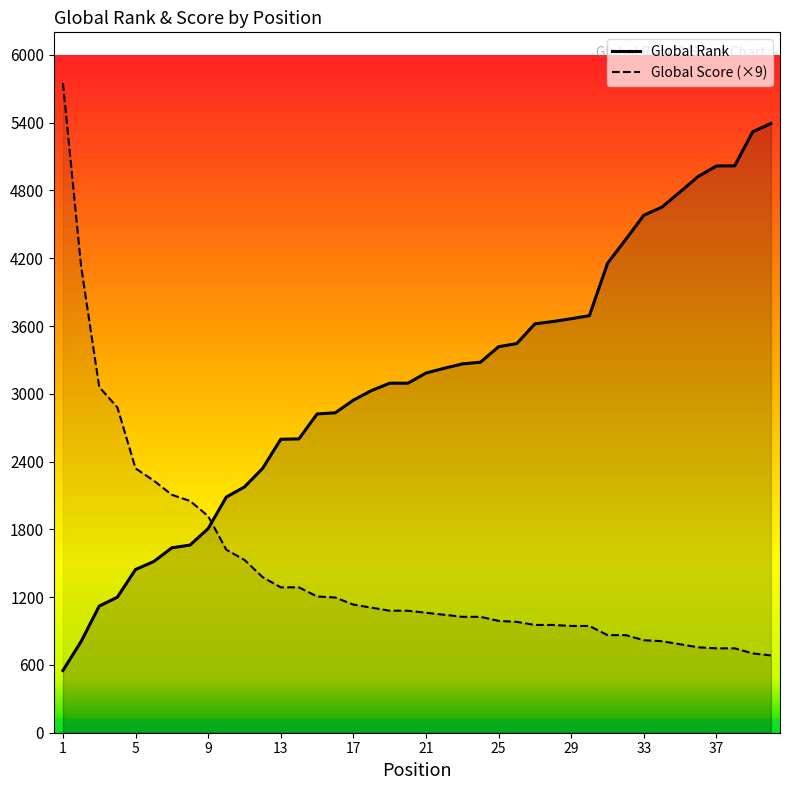

How many intersections are there between Global Rank and Global Score (×9)?

1